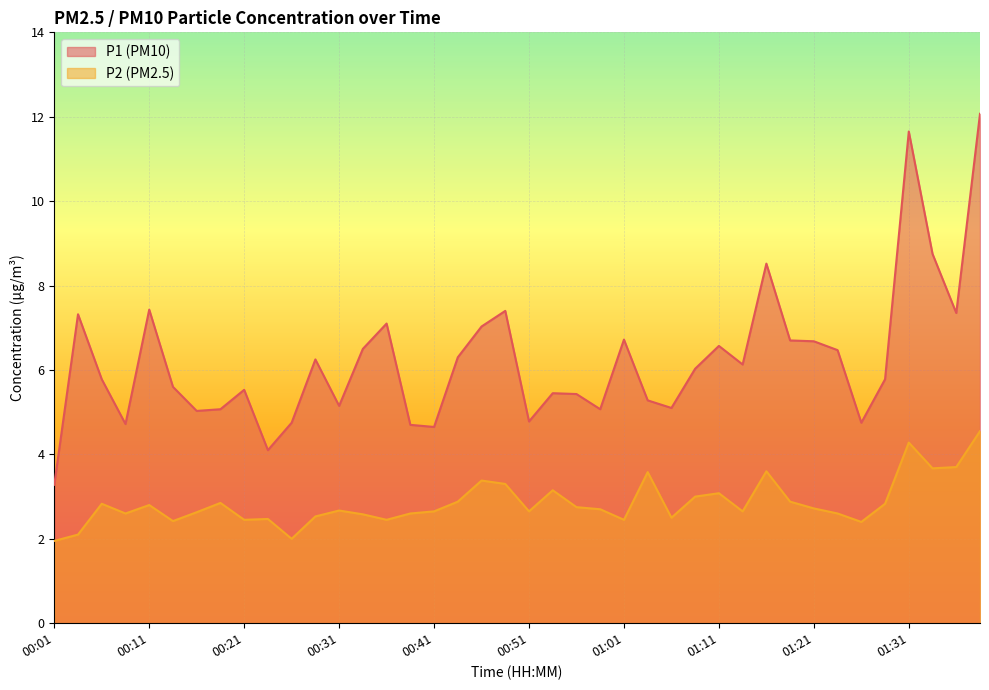

Does the chart display data point markers on the line(s)?

No